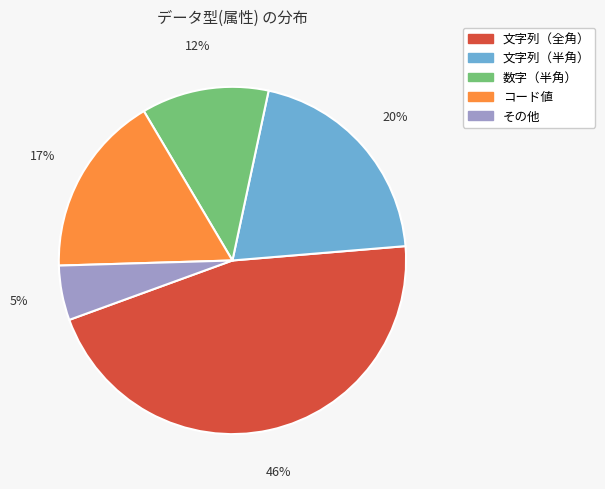

Rank the categories by value from highest to lowest.

文字列（全角）, 文字列（半角）, コード値, 数字（半角）, その他